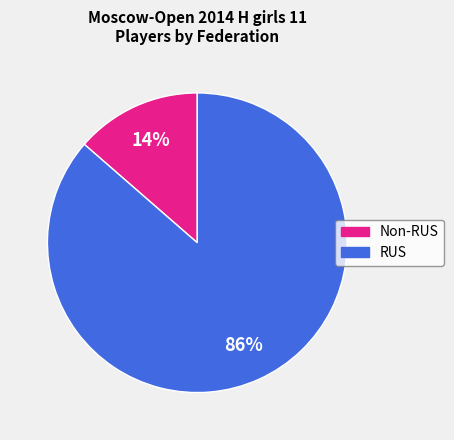

Is there a majority slice in this chart?

Yes